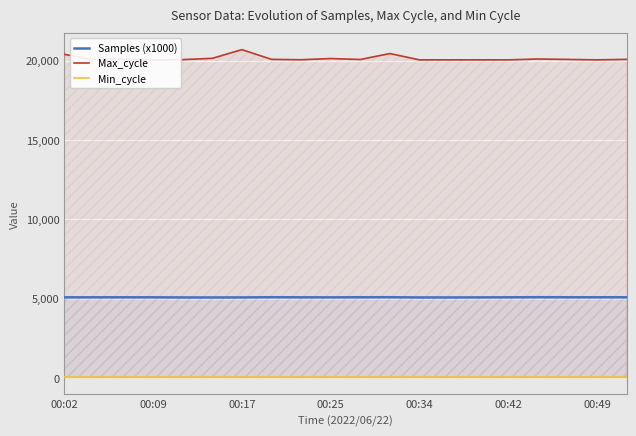

List the series in order of their peak value, highest first.

Max_cycle, Samples (x1000), Min_cycle